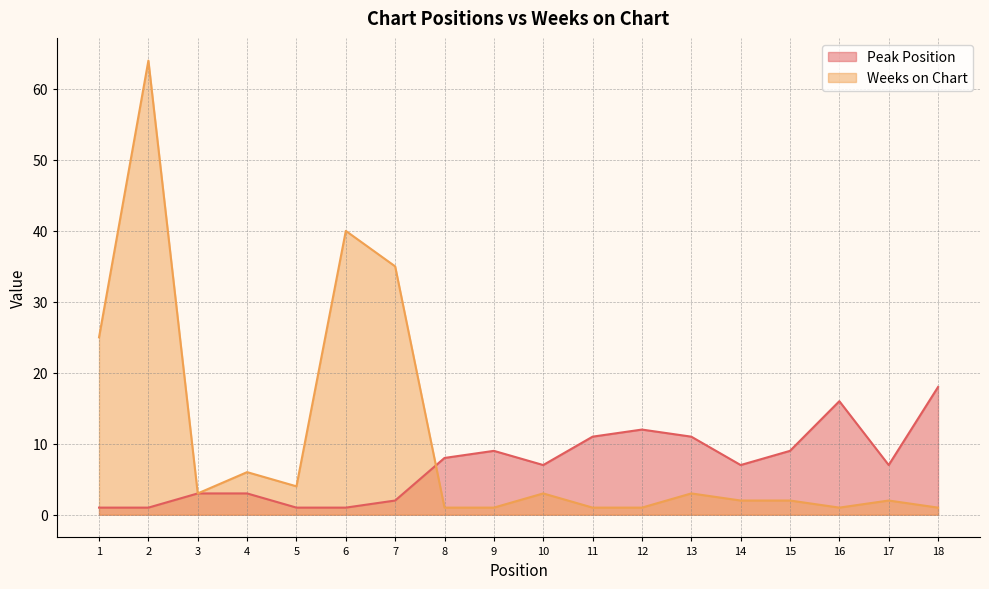

Where does the Weeks on Chart series first go above 3?

1